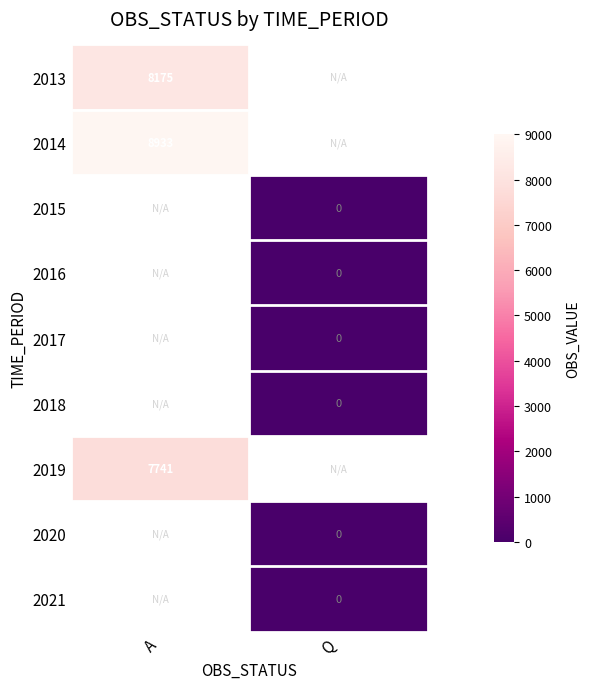

Is the value of 2013 at Q greater than the value of 2021 at Q?

No